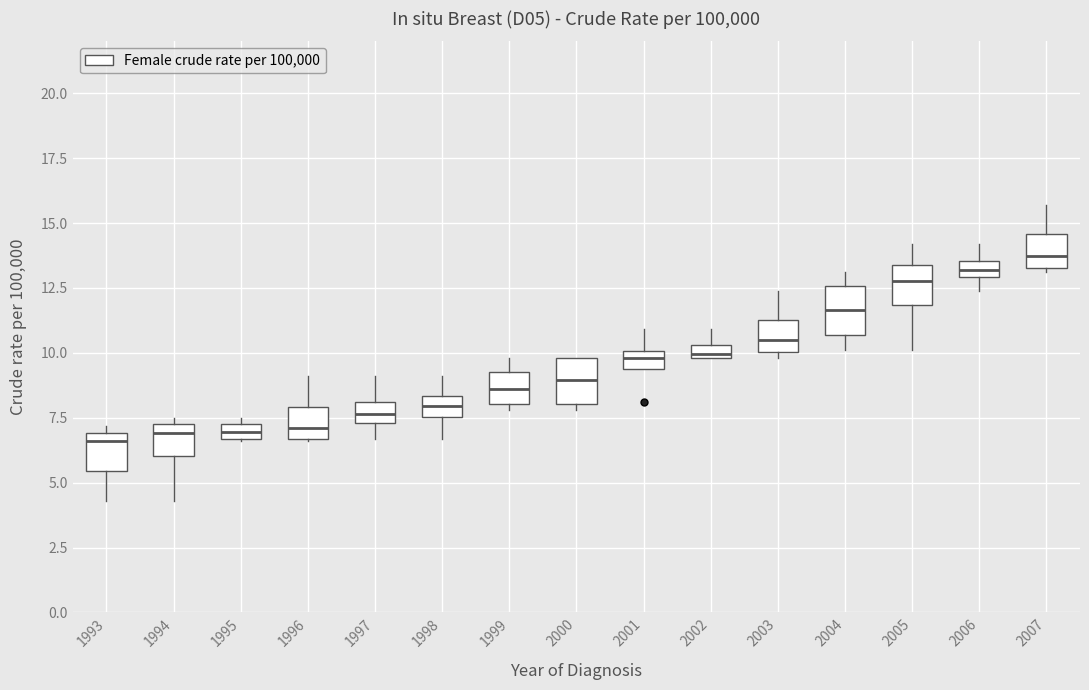

Where is the lower edge of the box at x = 1999 on the y-axis? The values are not printed on the chart, so give them approximately, as read against the axis.

8.0